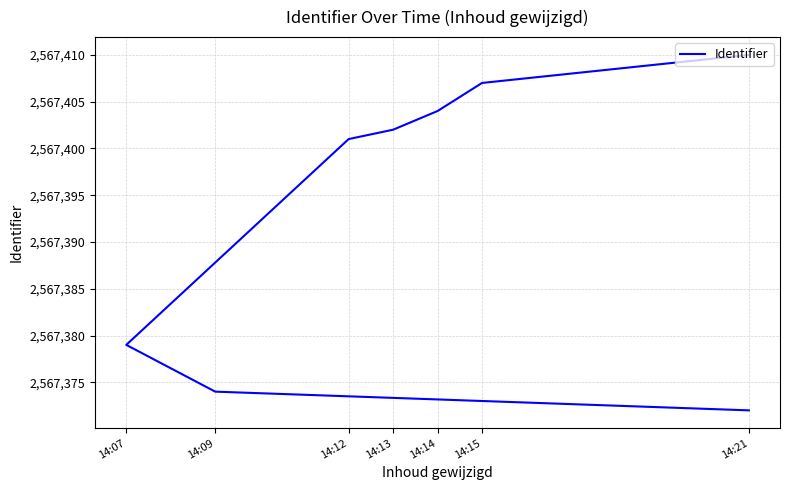

What is the difference between the maximum and minimum values?

38